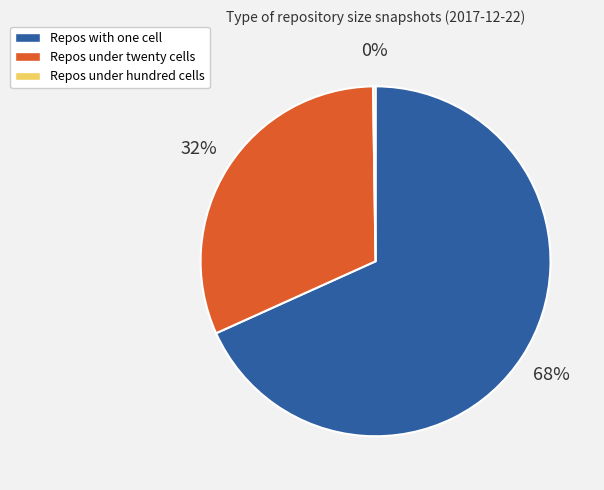

To the nearest percent, what is the average slice percentage?

33%